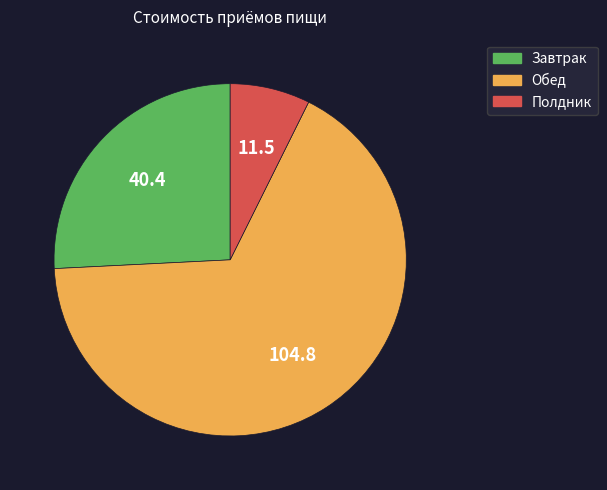

Do Завтрак and Обед together represent more than half of the pie?

Yes